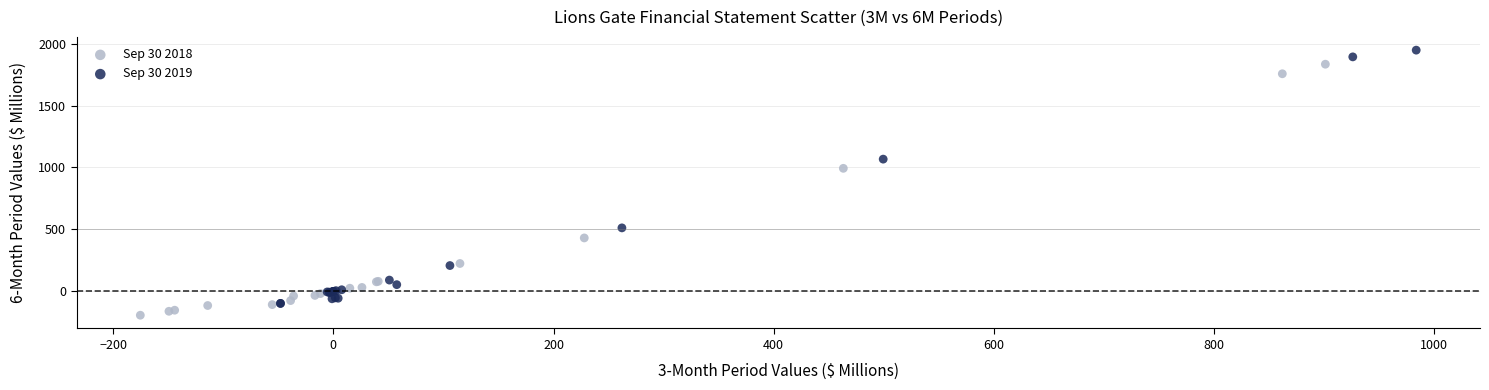

Which series contains the lowest Y value?

Sep 30 2018